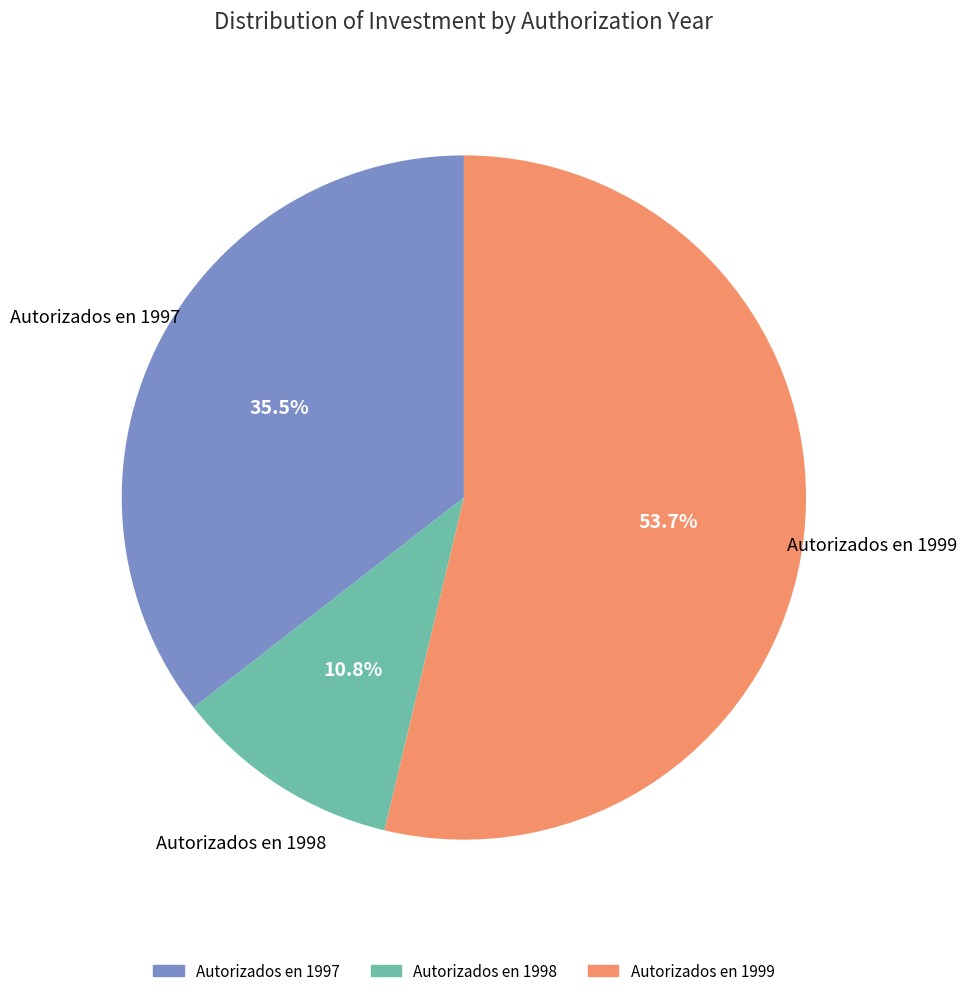

Count the number of slices in the pie.

3